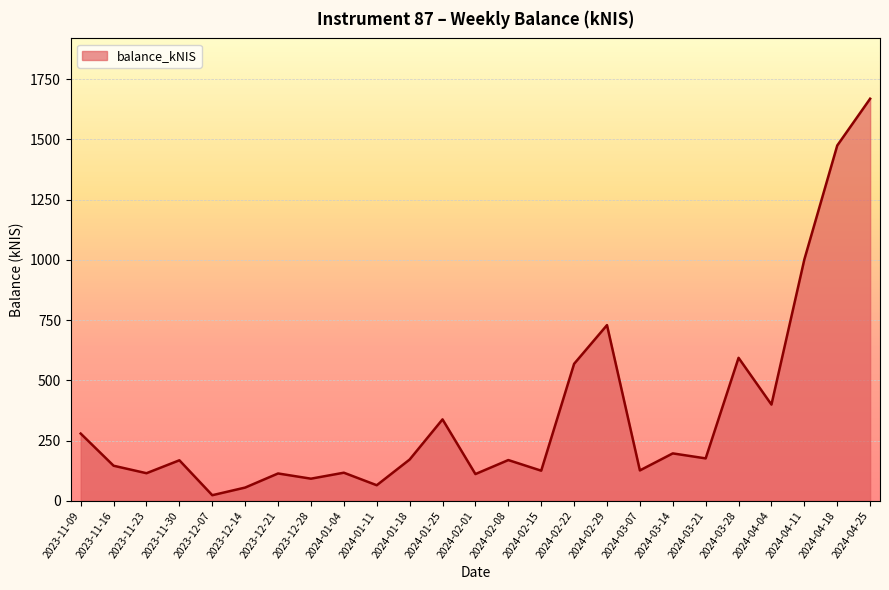

What is the difference between the maximum and minimum values?

1646.2